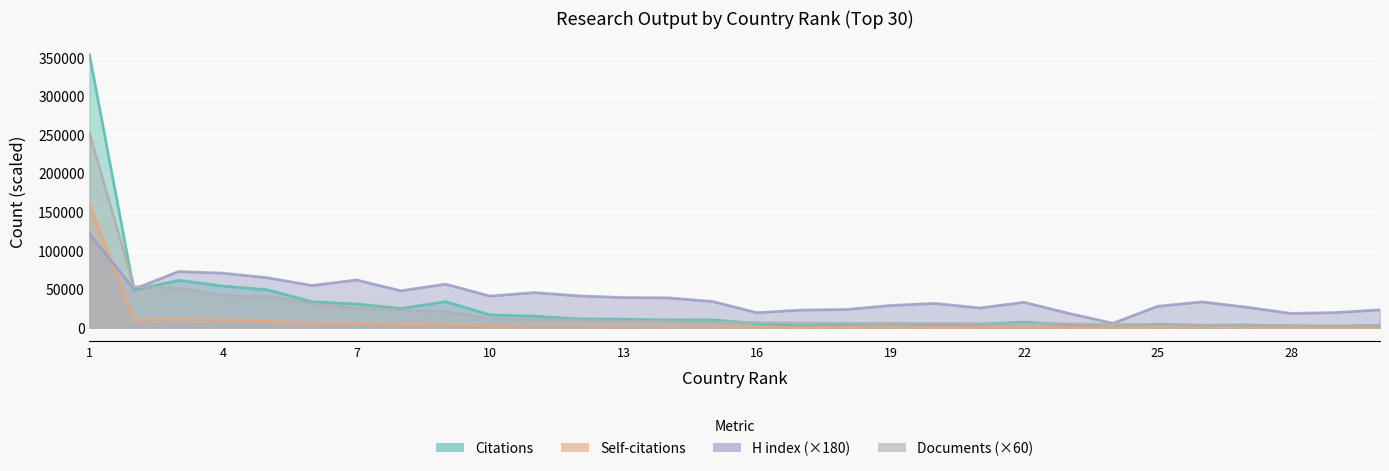

What is the difference between the maximum and minimum values in the Documents series?

249360